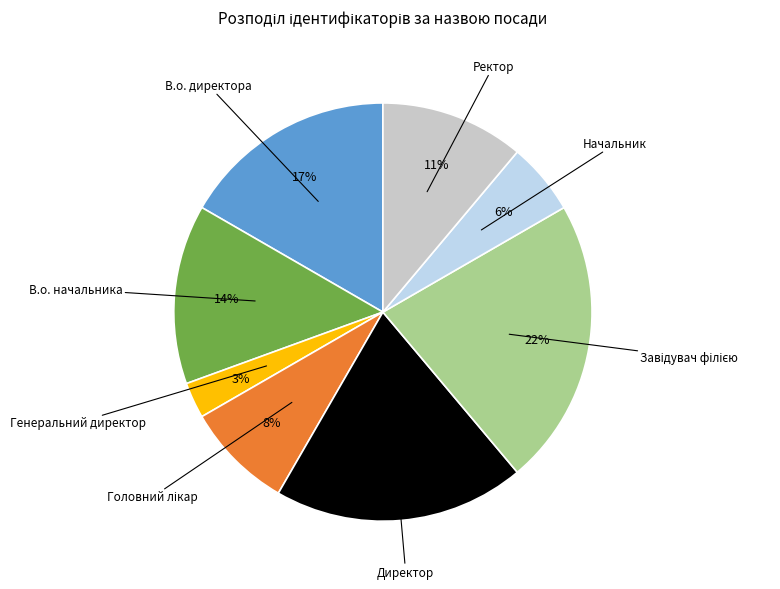

To the nearest percent, what is the average slice percentage?

12%